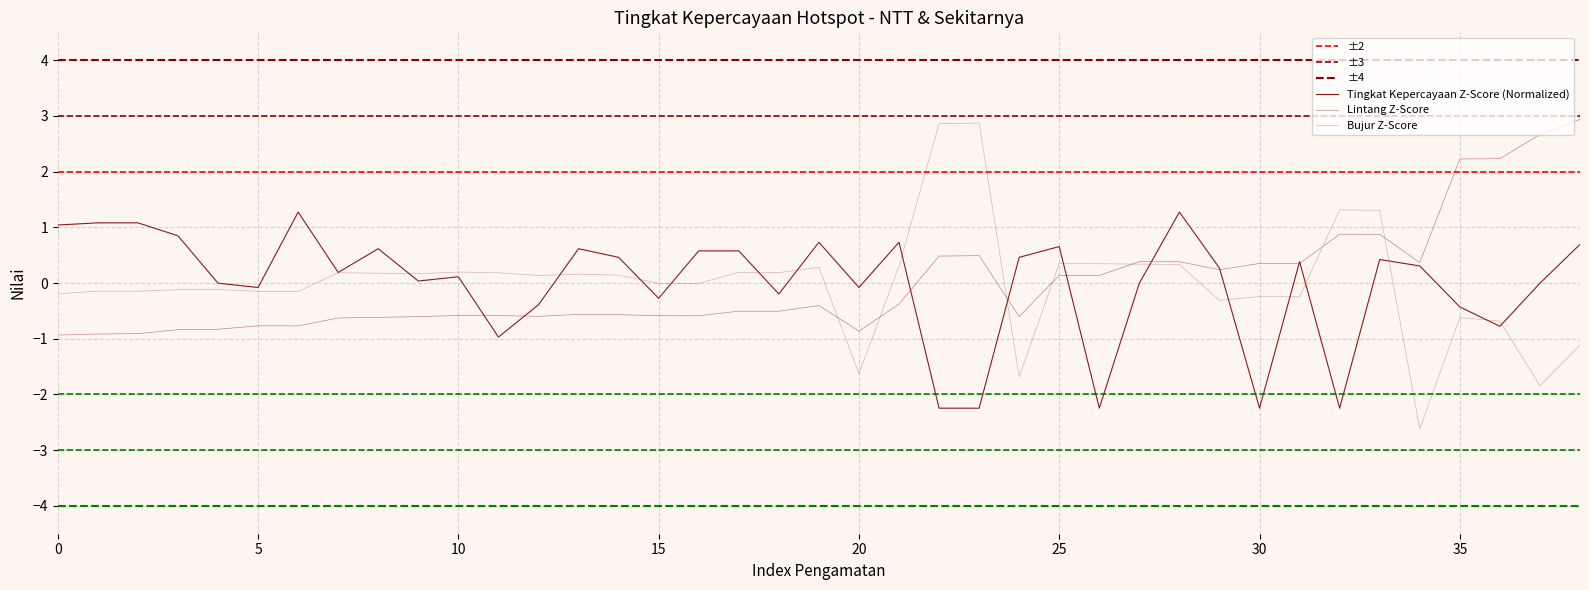

True or false: the data shows 0.3 at 29.

True